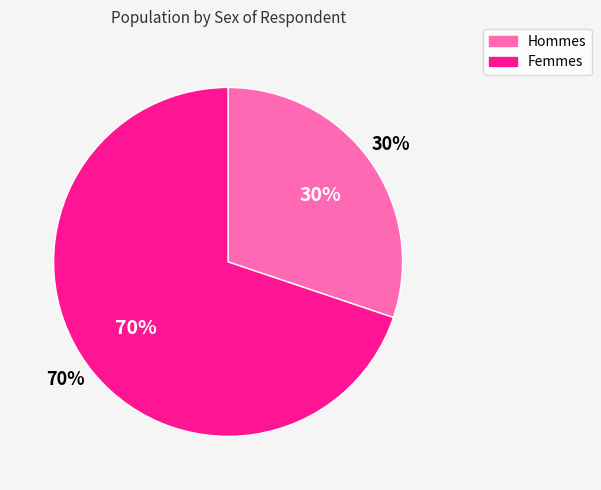

How many slices are in this pie chart?

2